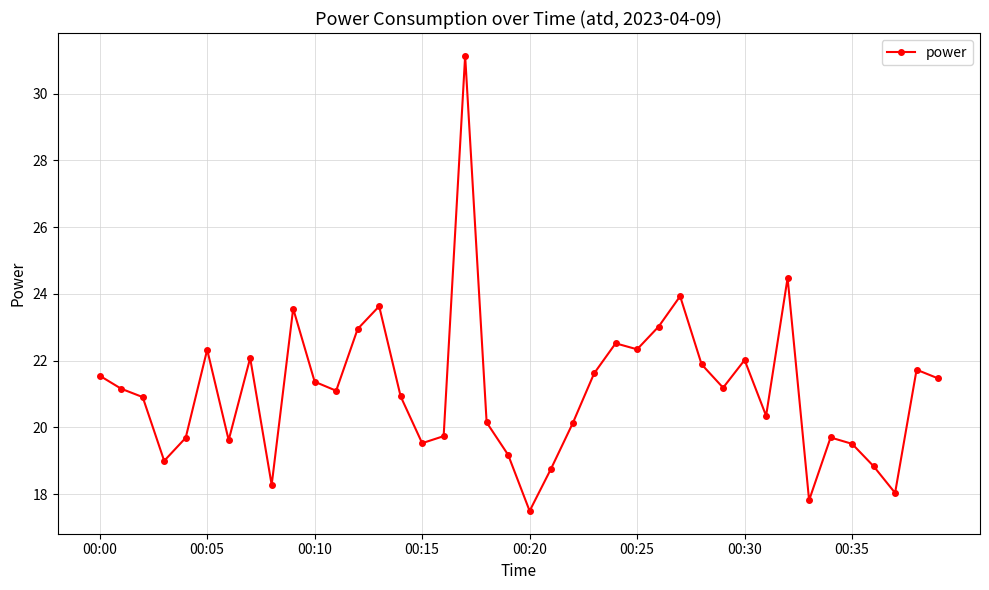

Count the number of values greater than 21.

21